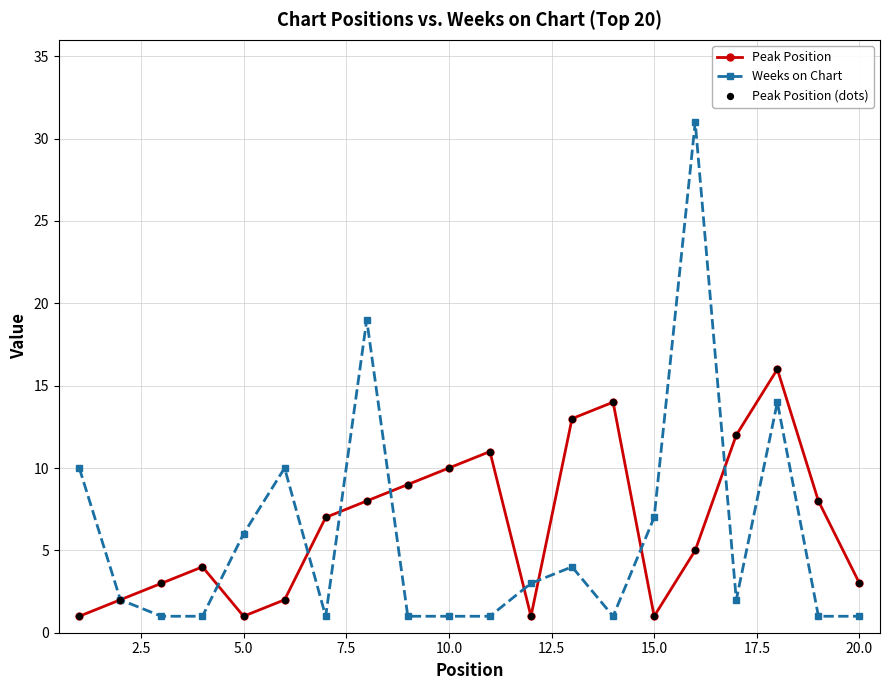

What is the highest value of the Peak Position series?

16